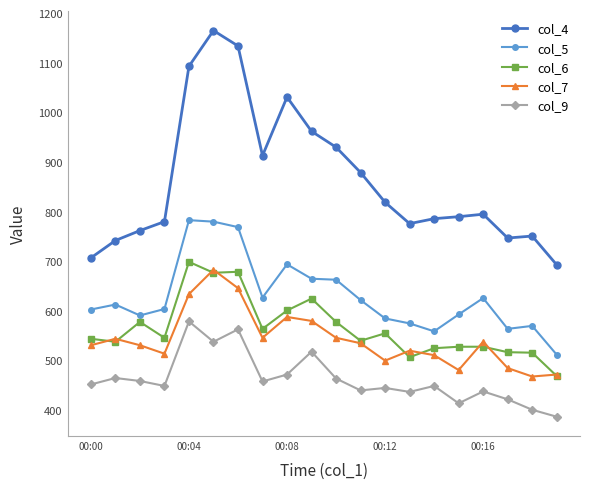

True or false: col_6 has more than 0 interior local peaks.

True